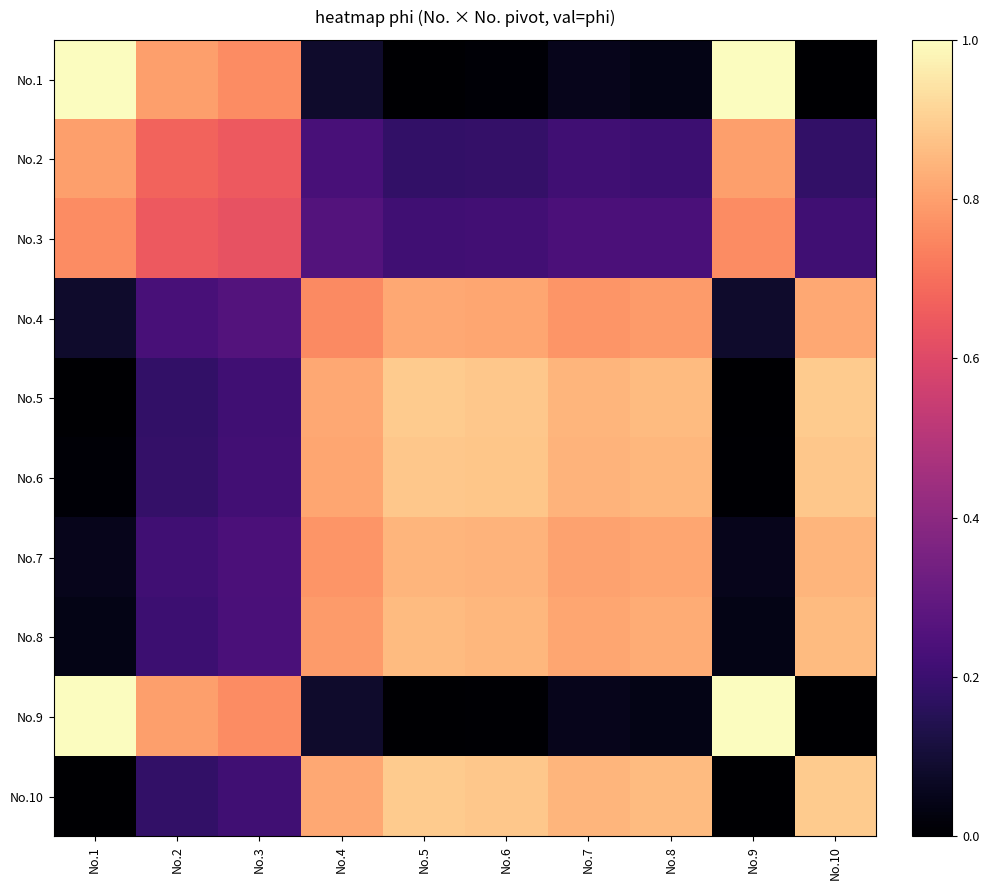

Between No.3 and No.2, which is larger?

No.2